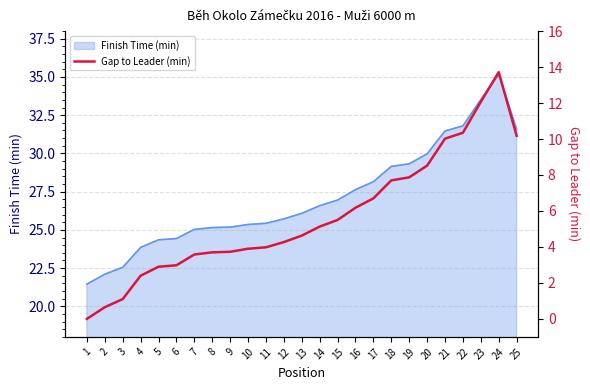

Is it true that Finish Time (min) equals 22.6 at 3?

True